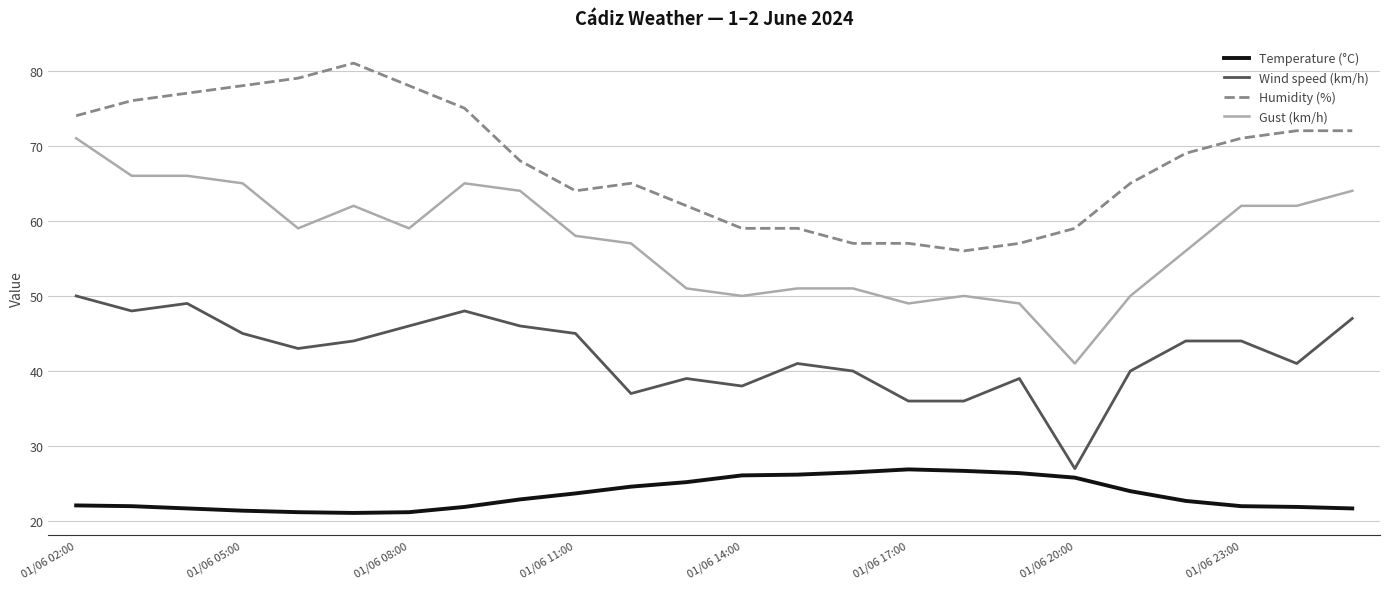

What is the maximum value for Gust (km/h)?

71.0